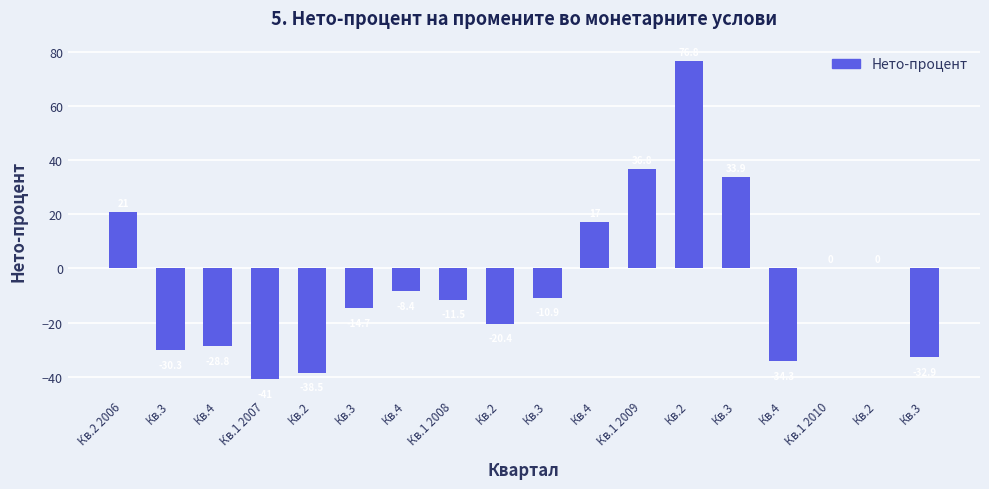

What is the label of the 5th bar from the right?

Кв.3